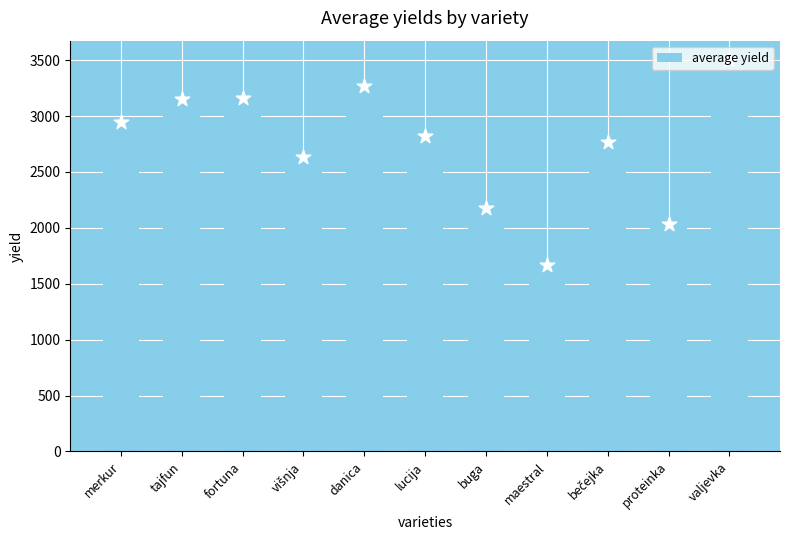

What is the ratio of the value at bečejka to the value at tajfun?

0.9